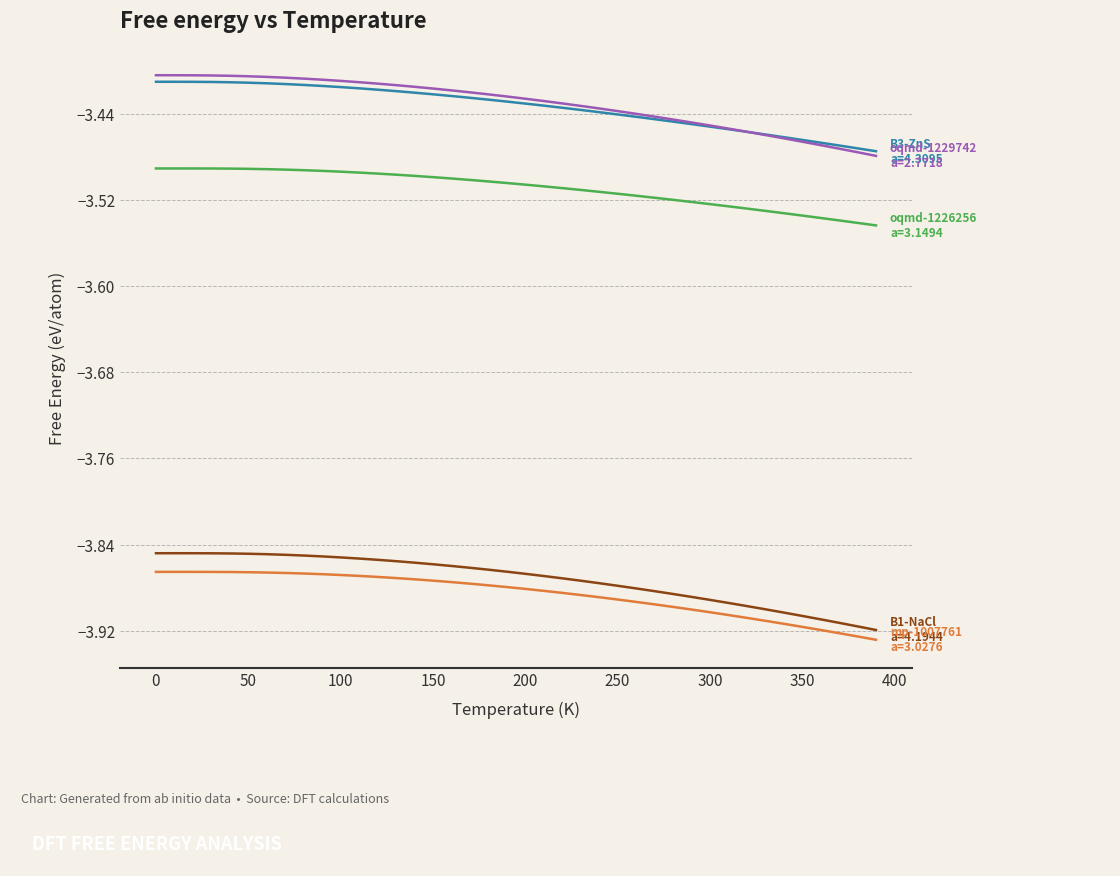

The value of mp-1007761 a=3.0276 at 70.0 is -3.9. True or false?

True